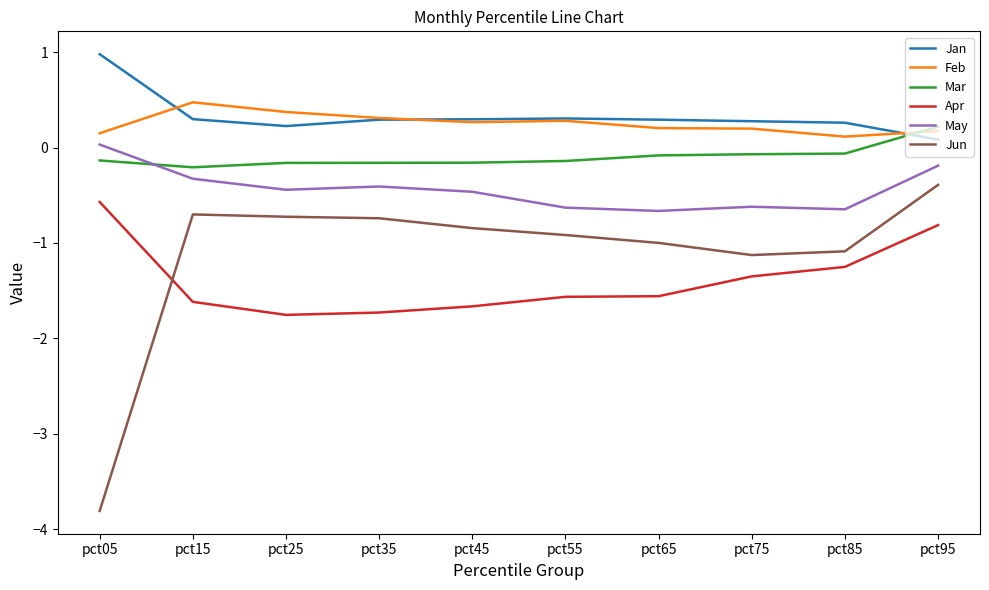

At which label does Jun reach its peak?

pct95